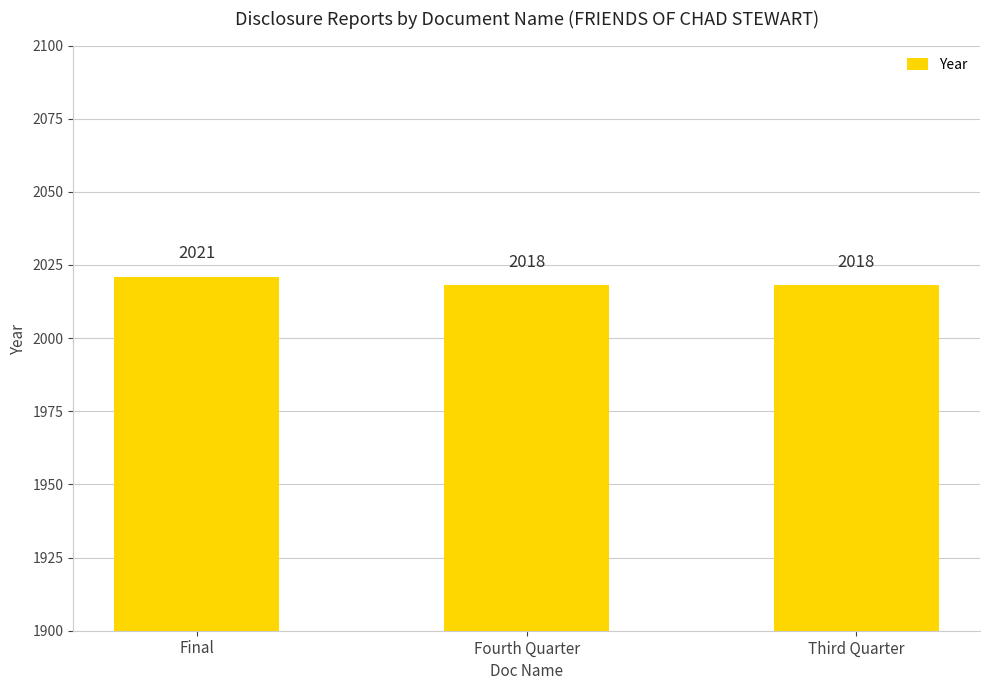

Is it true that the value at Fourth Quarter is 2757?

False